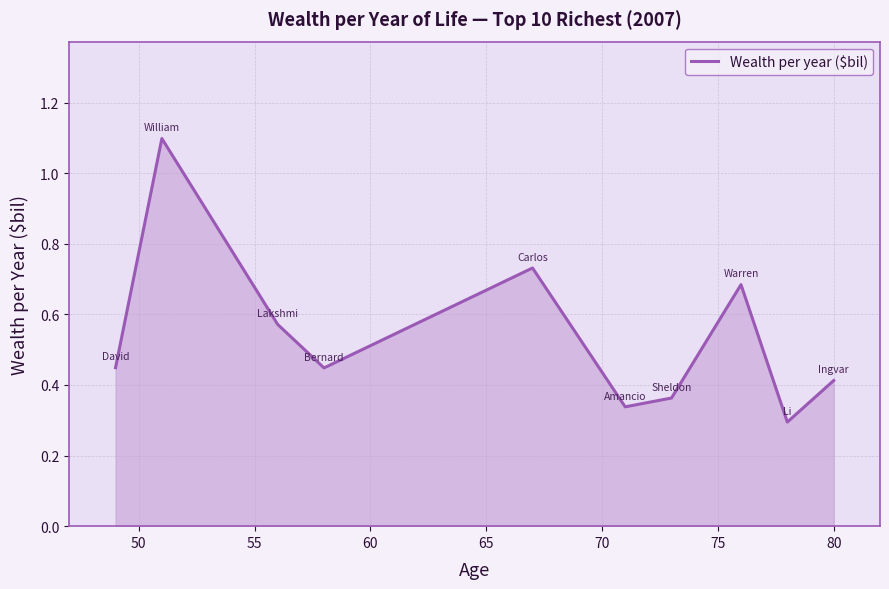

What is the maximum value shown in the chart?

1.1